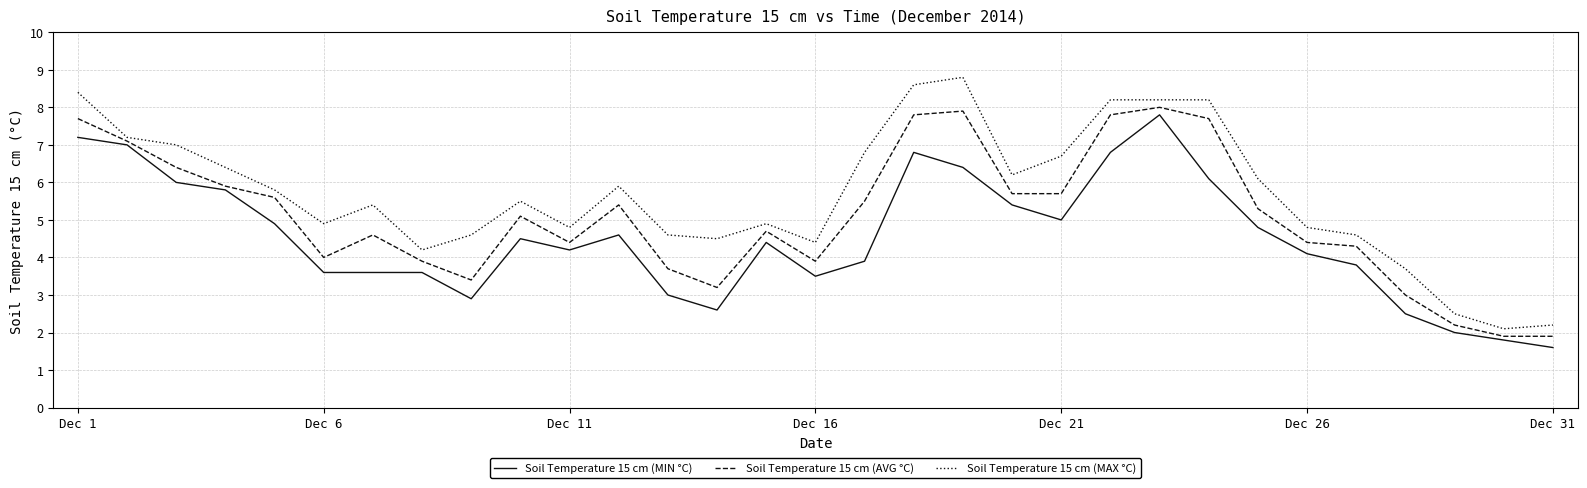

What is the greatest value displayed?

8.8